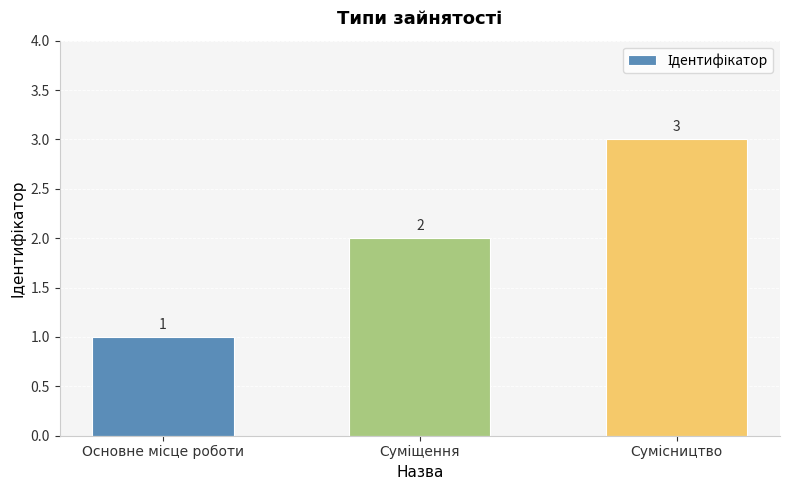

What is the value of the 1st bar from the left?

1